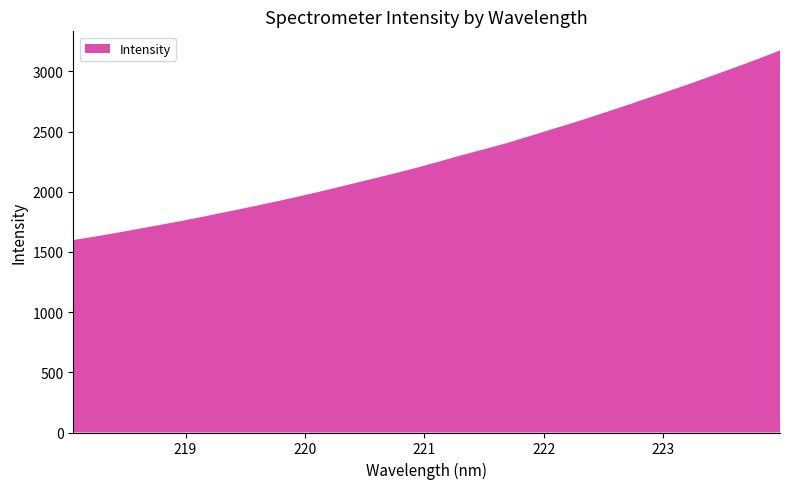

Reading left to right, what are all the values shown in this chart?

1599.1	1629.0	1662.2	1696.8	1731.5	1767.0	1805.1	1843.8	1883.1	1923.6	1966.1	2010.1	2056.0	2102.2	2148.5	2197.2	2249.0	2302.4	2352.4	2403.9	2462.0	2520.3	2577.9	2639.3	2701.8	2765.6	2829.9	2894.6	2962.9	3031.2	3101.0	3174.1